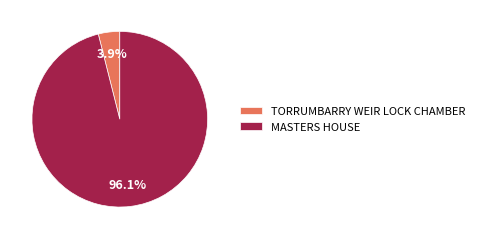

Which slice is the smallest?

TORRUMBARRY WEIR LOCK CHAMBER